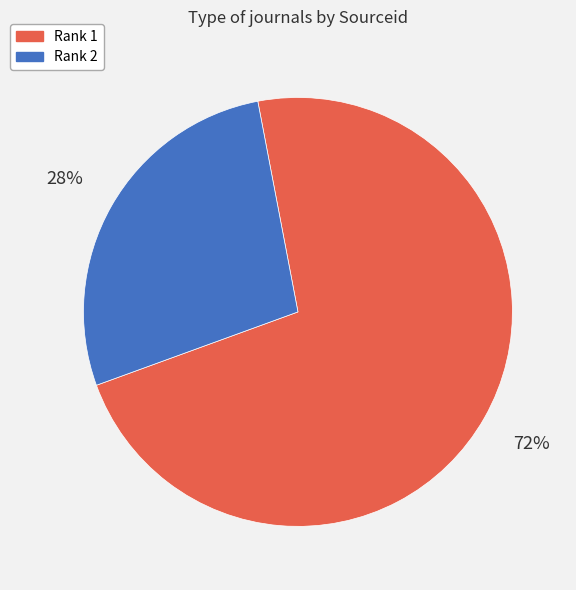

To the nearest percent, what is the average slice percentage?

50%